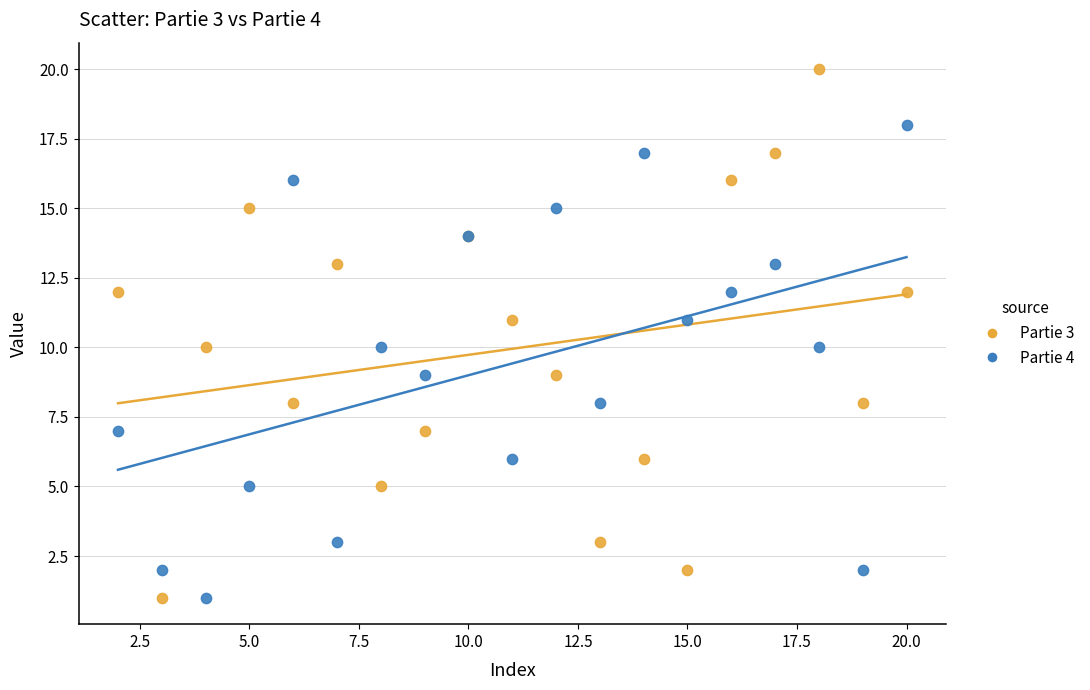

What are all the series names shown in the legend?

Partie 3, Partie 4